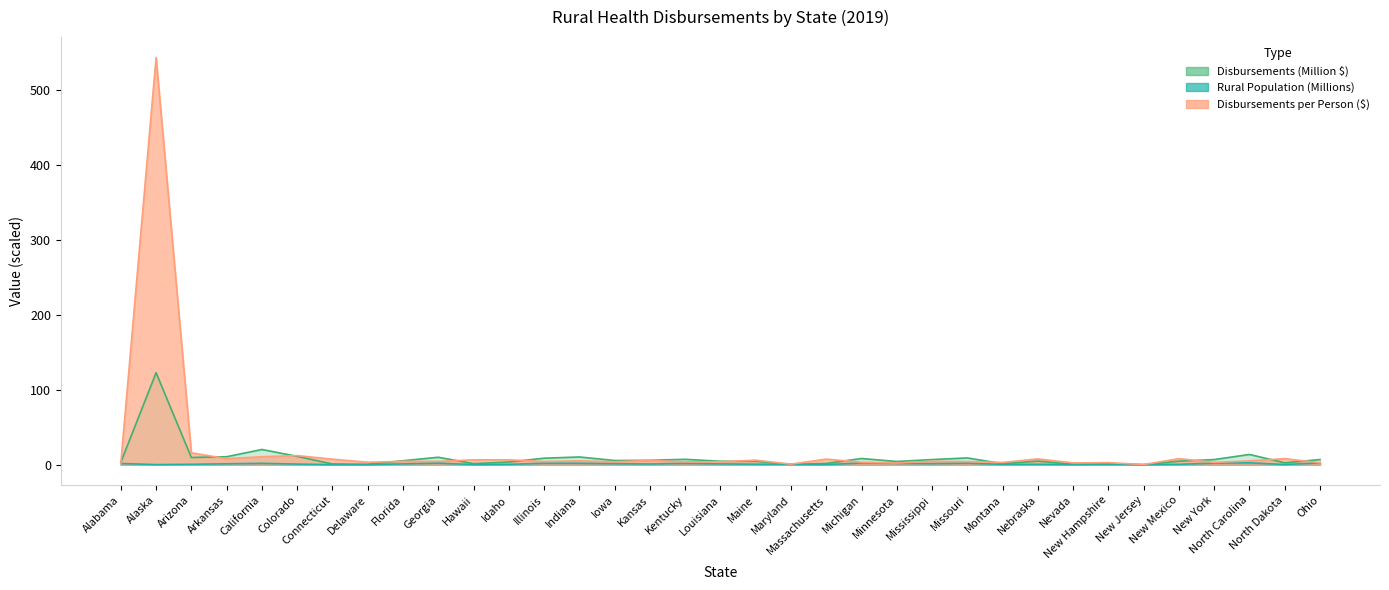

True or false: population and per_person cross at least once.

False